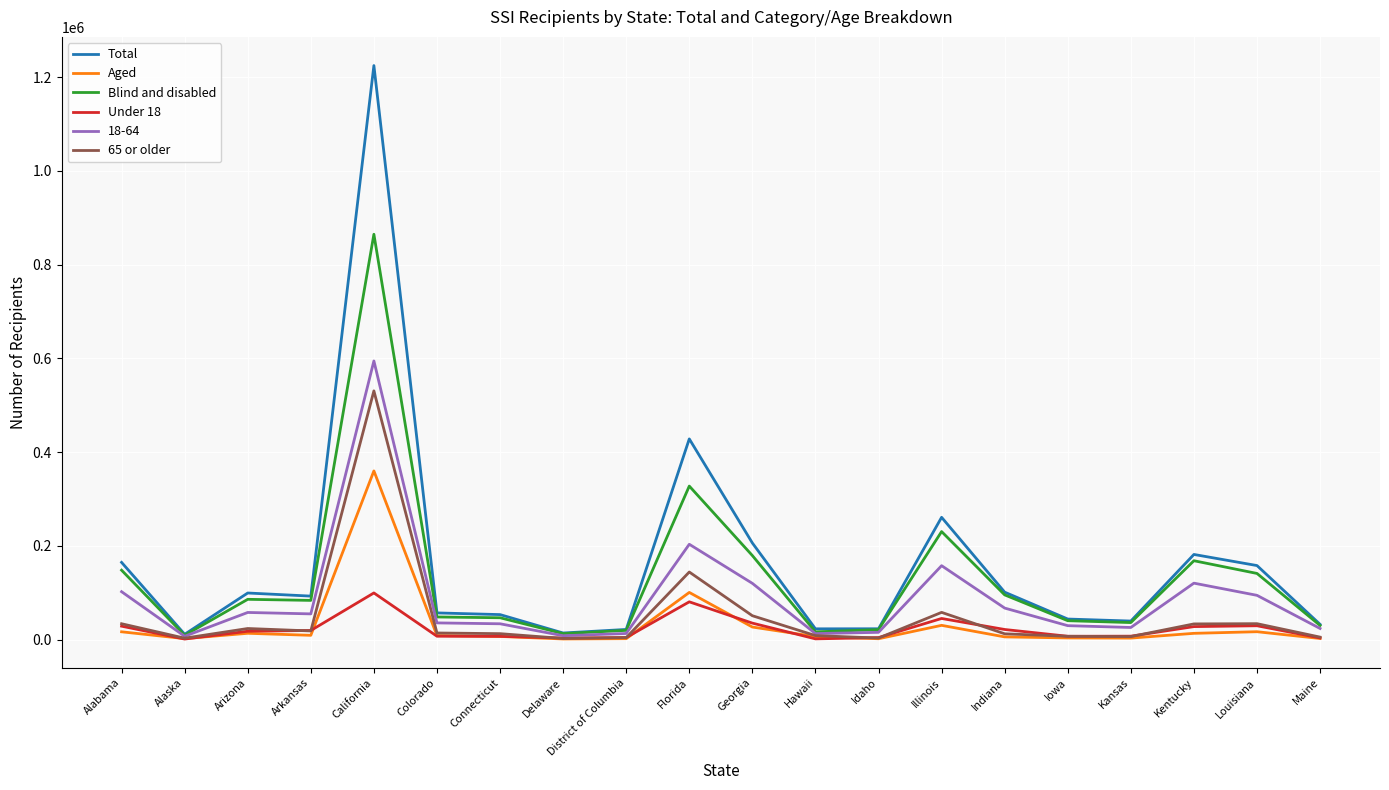

Where is the first local minimum for 65 or older?

Alaska